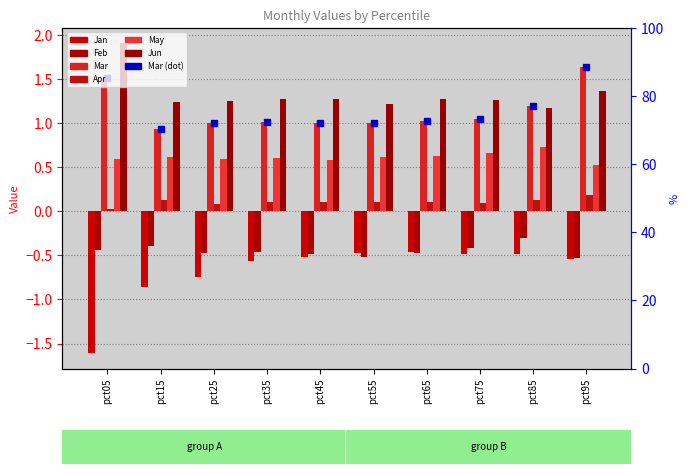

What is the total value across all series at pct35?

2.0